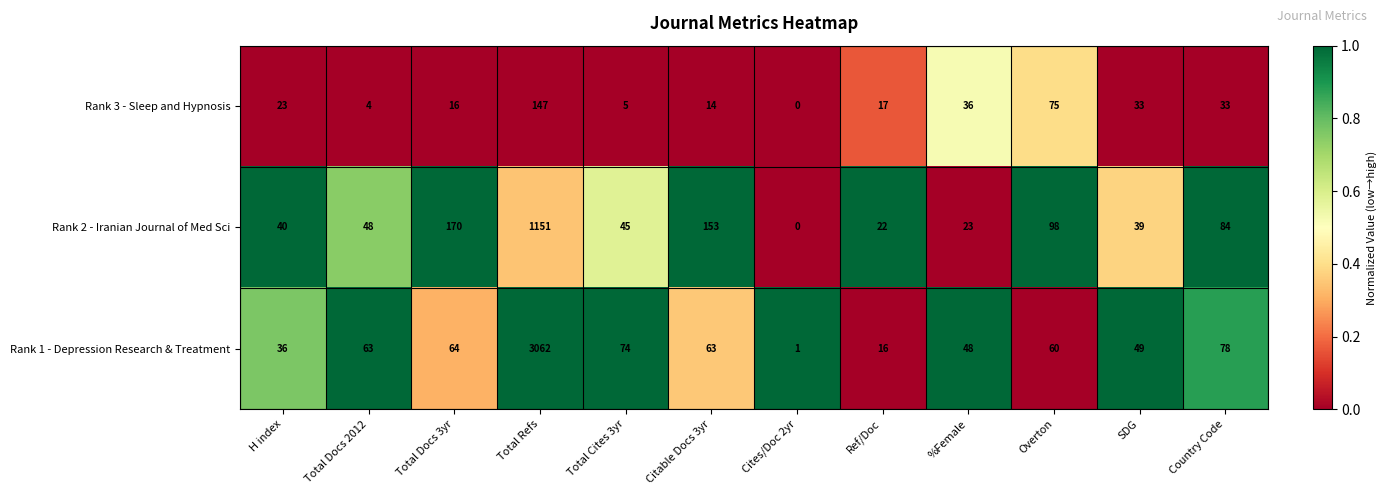

Is the value of Rank 1 - Depression Research & Treatment at Ref/Doc greater than the value of Rank 3 - Sleep and Hypnosis at Ref/Doc?

No